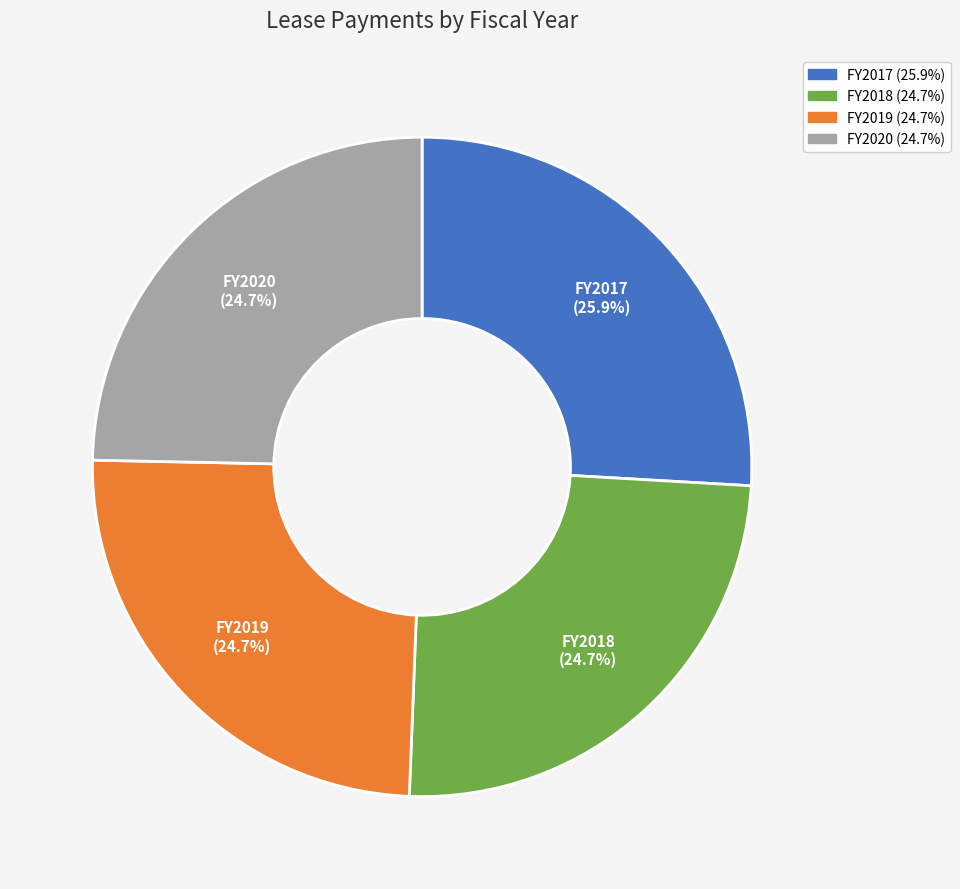

The FY2019 slice represents 25% of the pie. True or false?

True